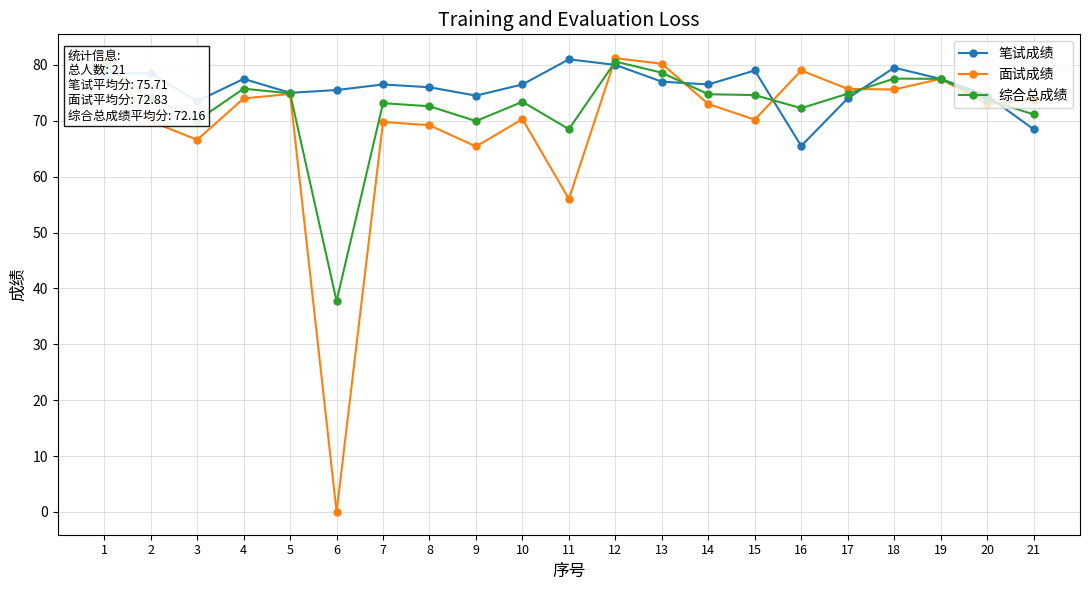

True or false: 综合总成绩 has more than 1 points higher than both neighbors.

True